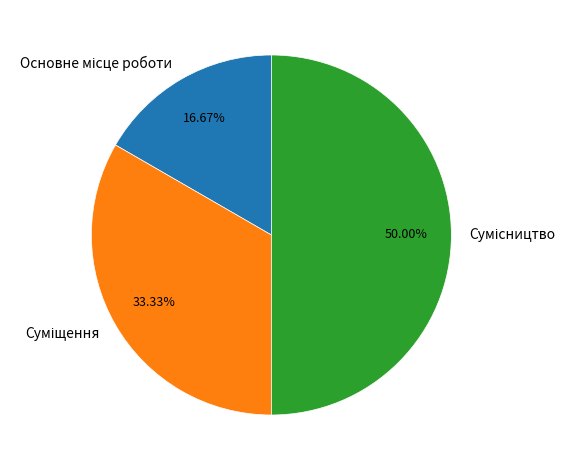

To the nearest percent, what is the difference between the Основне місце роботи and Сумісництво slice percentages?

33%